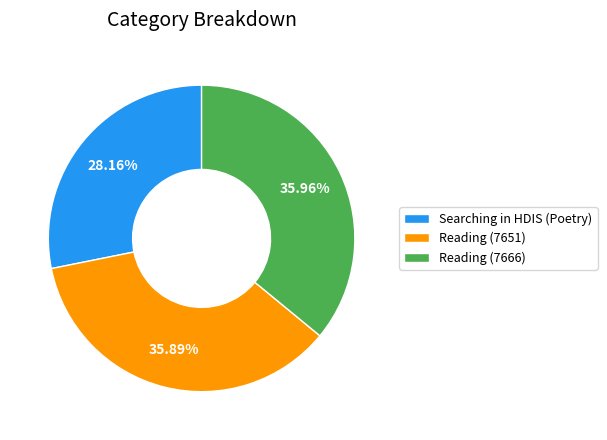

What portion of the pie excludes Searching in HDIS (Poetry)?

71.8%